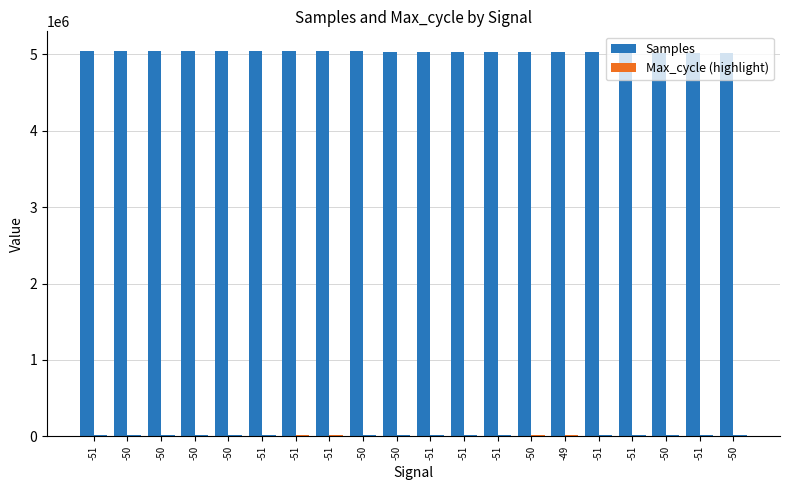

Does the chart contain stacked bars?

No